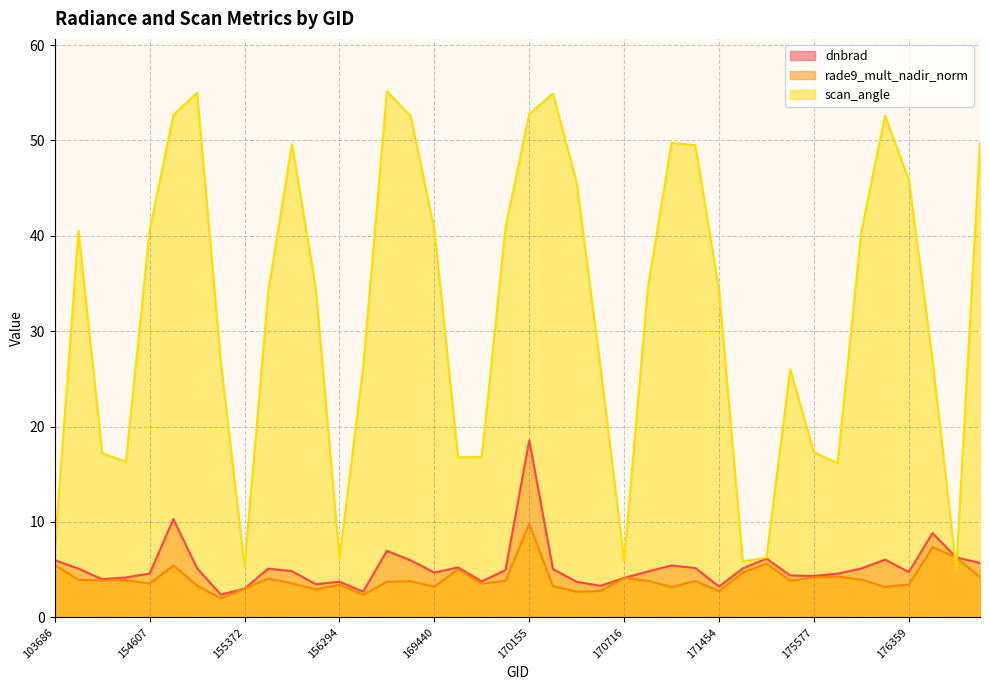

How many values in the dnbrad series are below 4?

9